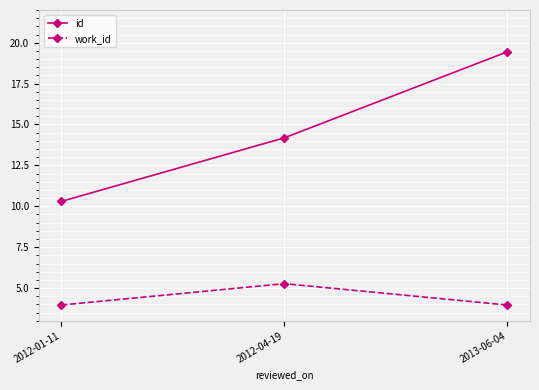

Does the chart have visible grid lines?

Yes